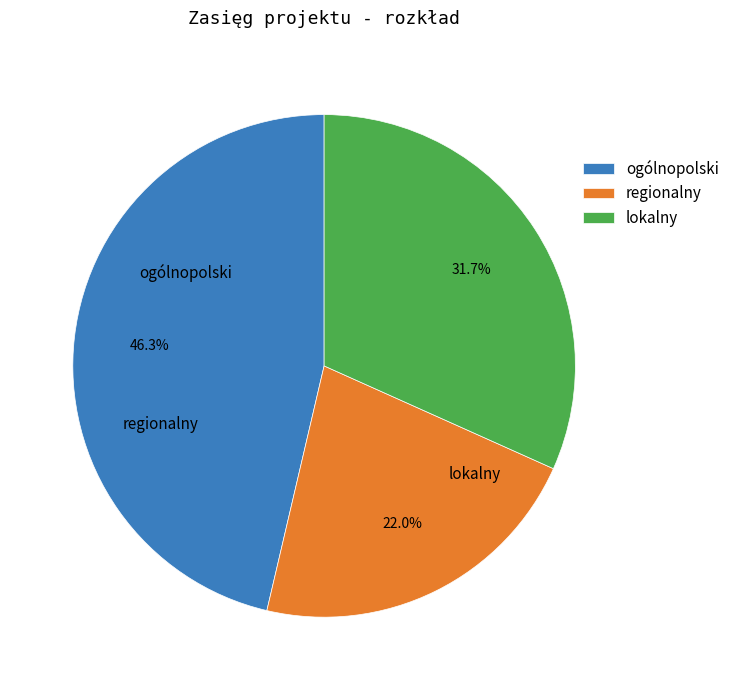

What percentage is NOT represented by regionalny?

78.0%